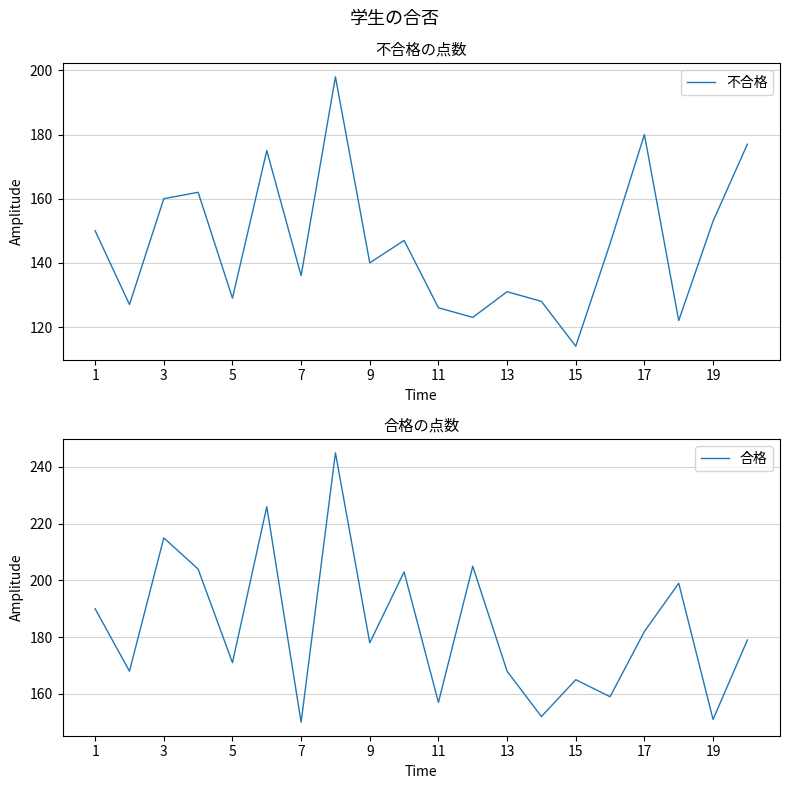

True or false: 不合格 has a value of 195 at 9.

False